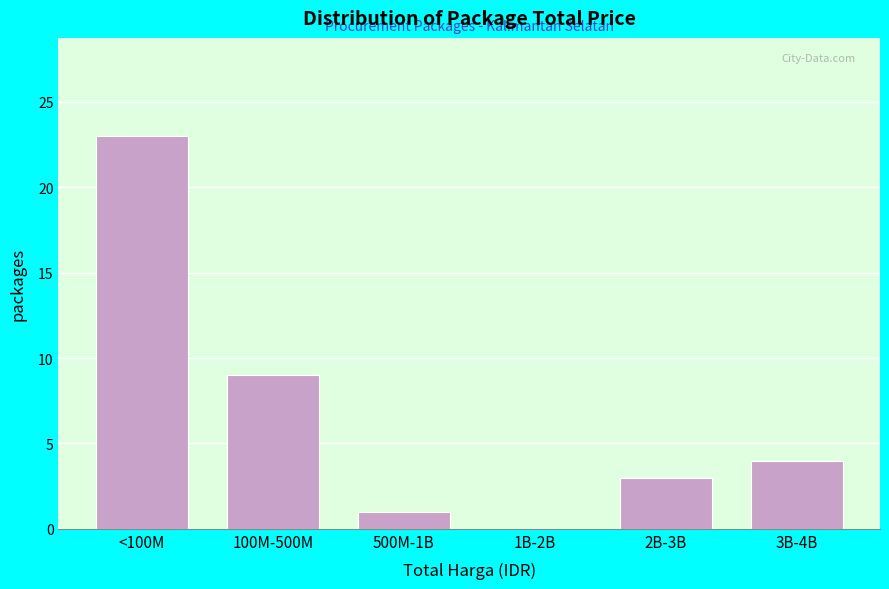

Reading left to right, transcribe all the data shown in this chart.

<100M=23	100M-500M=9	500M-1B=1	1B-2B=0	2B-3B=3	3B-4B=4